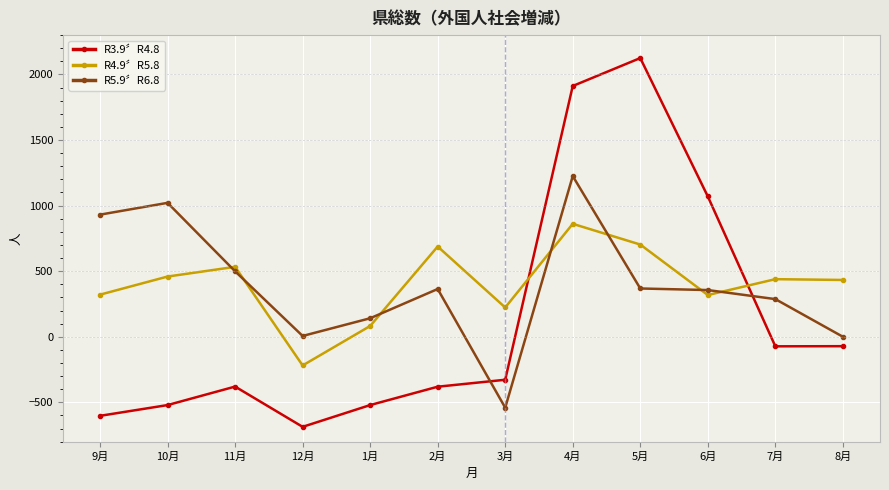

What are all the series names shown in the legend?

R3.9〞R4.8, R4.9〞R5.8, R5.9〞R6.8